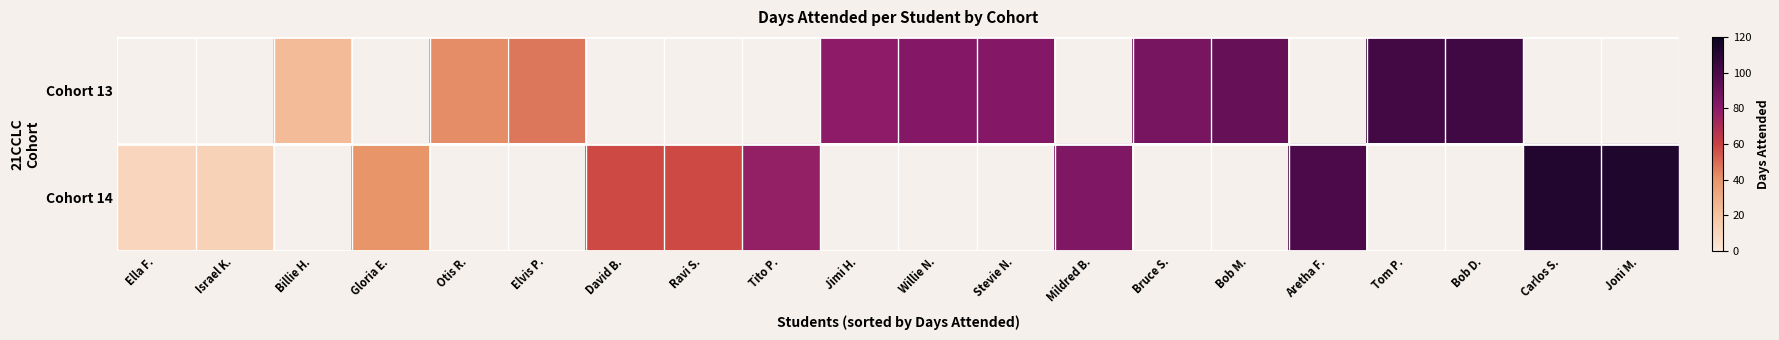

List the labels in order of Cohort 14 value, smallest first.

Ella F., Israel K., Billie H., Gloria E., Otis R., Elvis P., David B., Ravi S., Tito P., Jimi H., Willie N., Stevie N., Mildred B., Bruce S., Bob M., Aretha F., Tom P., Bob D., Carlos S., Joni M.